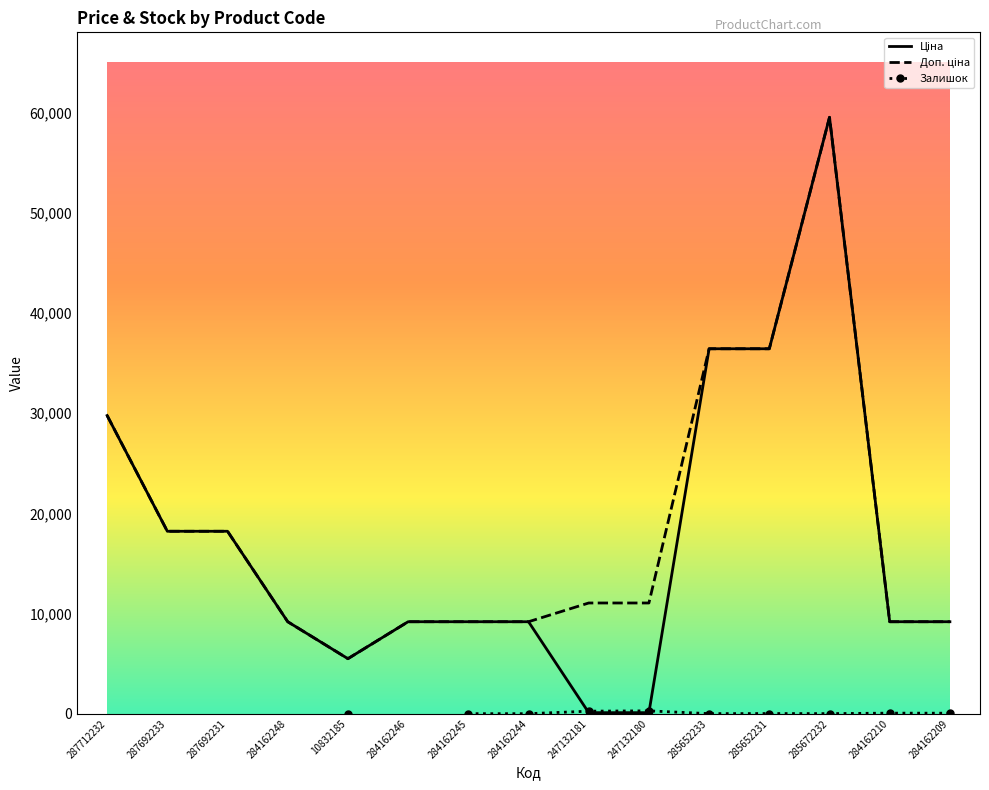

List the series in order of their peak value, highest first.

Ціна, Доп. ціна, Залишок